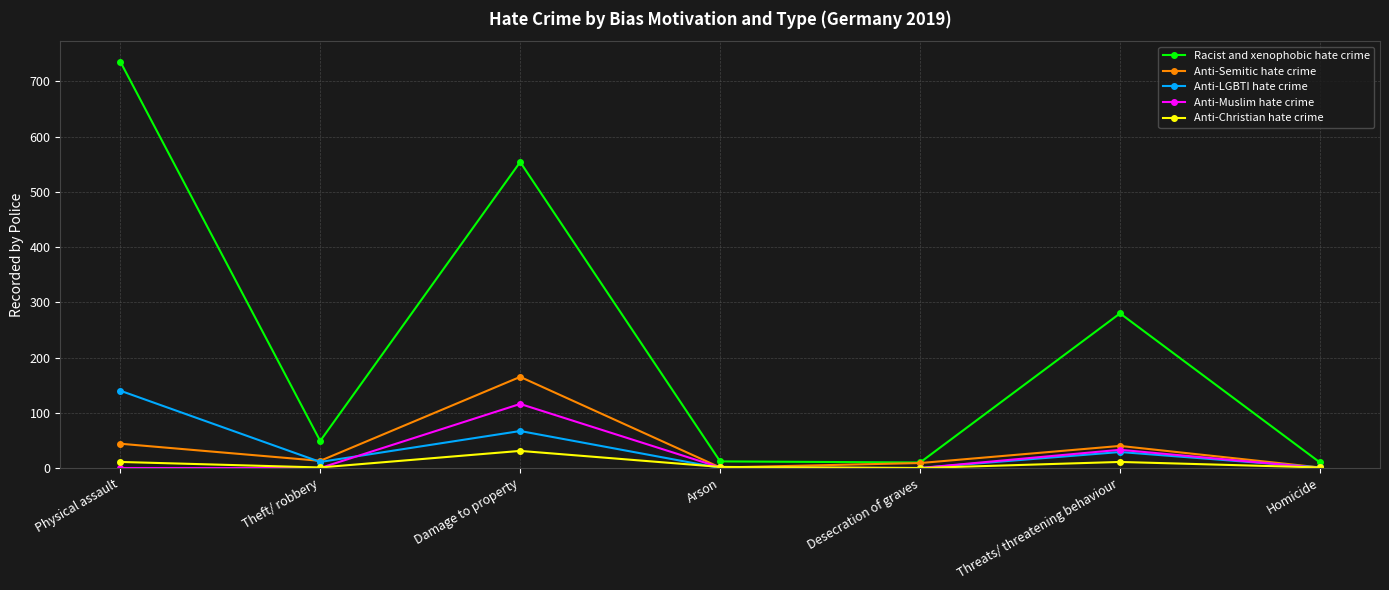

Between Physical assault and Damage to property, which series saw the biggest shift?

Racist and xenophobic hate crime